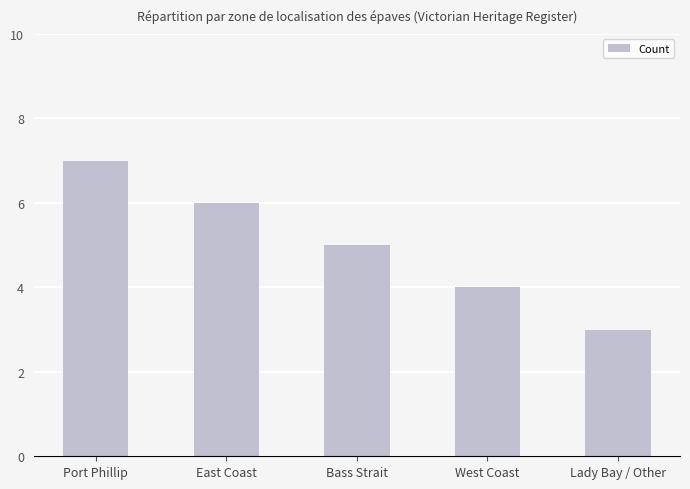

List the labels in order of value, smallest first.

Lady Bay / Other, West Coast, Bass Strait, East Coast, Port Phillip